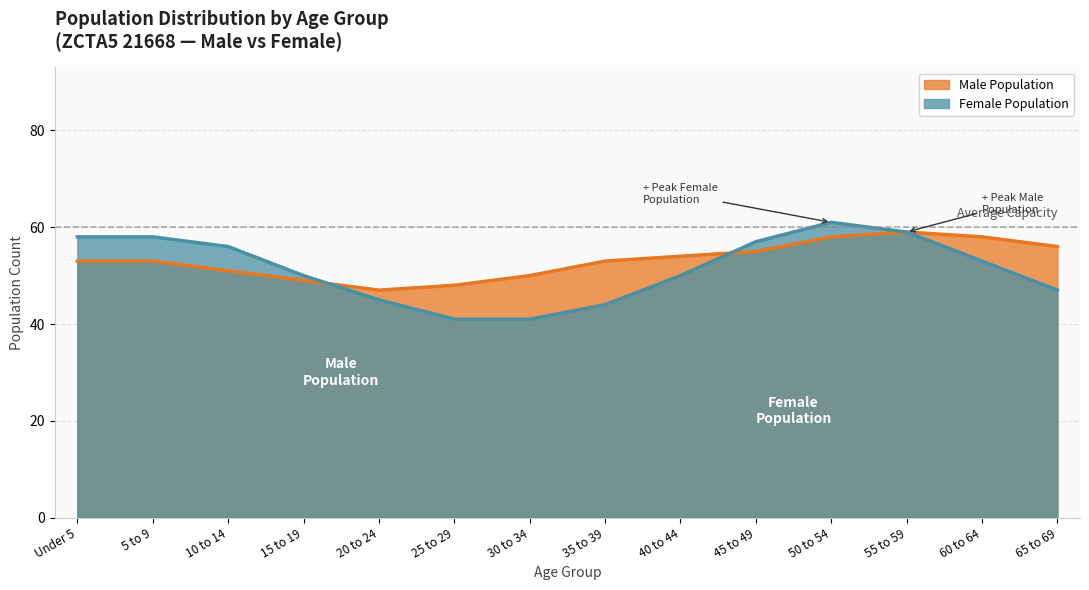

What is the greatest value displayed?

61.0